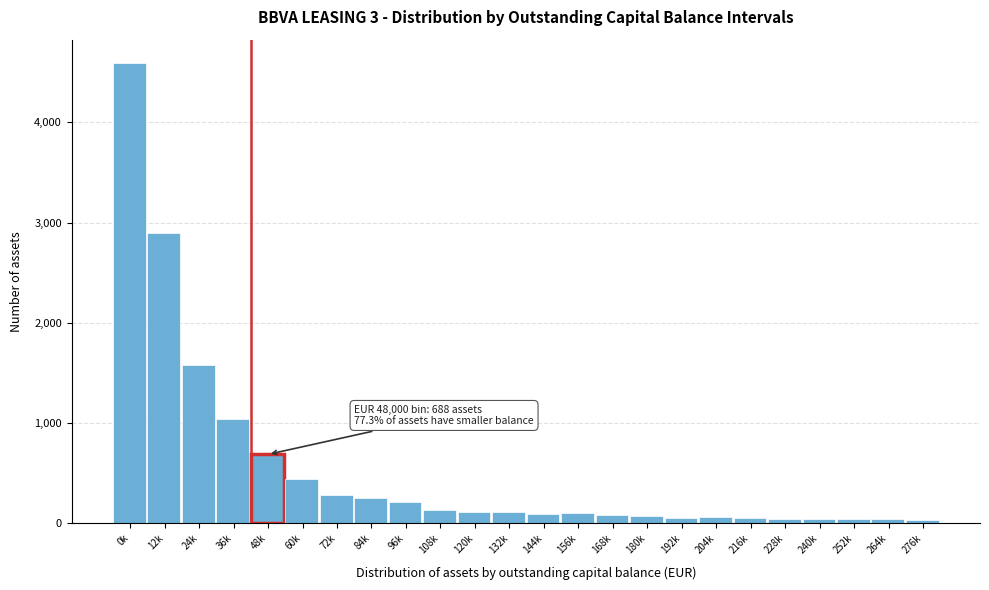

What is the average value?

545